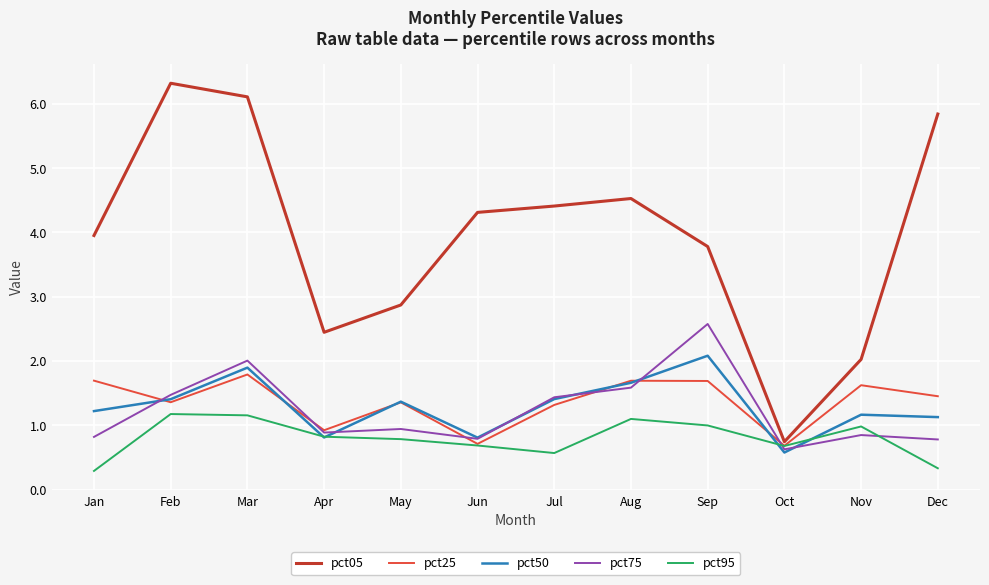

Reading left to right, list all the values displayed in this chart.

pct05: 4.0	6.3	6.1	2.4	2.9	4.3	4.4	4.5	3.8	0.7	2.0	5.8
pct25: 1.7	1.4	1.8	0.9	1.4	0.7	1.3	1.7	1.7	0.7	1.6	1.5
pct50: 1.2	1.4	1.9	0.8	1.4	0.8	1.4	1.7	2.1	0.6	1.2	1.1
pct75: 0.8	1.5	2.0	0.9	0.9	0.8	1.4	1.6	2.6	0.6	0.8	0.8
pct95: 0.3	1.2	1.2	0.8	0.8	0.7	0.6	1.1	1.0	0.7	1.0	0.3